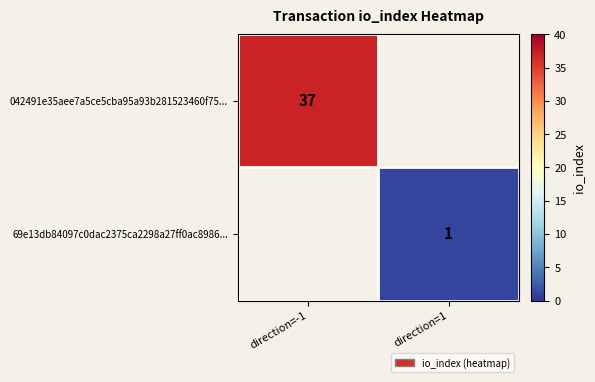

Is the value of 042491e35aee7a5ce5cba95a93b281523460f75... at direction=-1 greater than the value of 69e13db84097c0dac2375ca2298a27ff0ac8986... at direction=1?

Yes